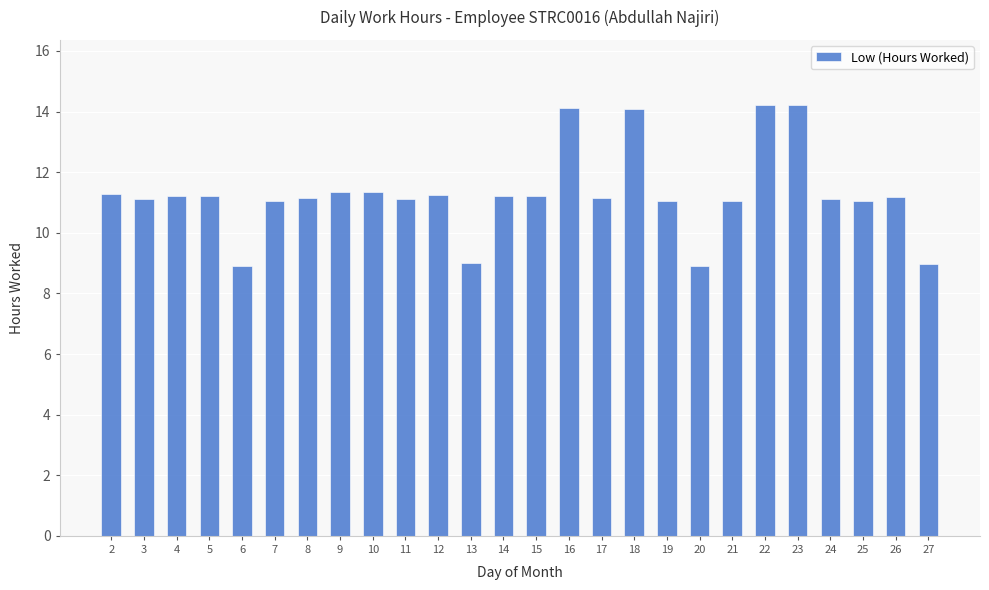

True or false: the data shows 3.4 at 25.

False